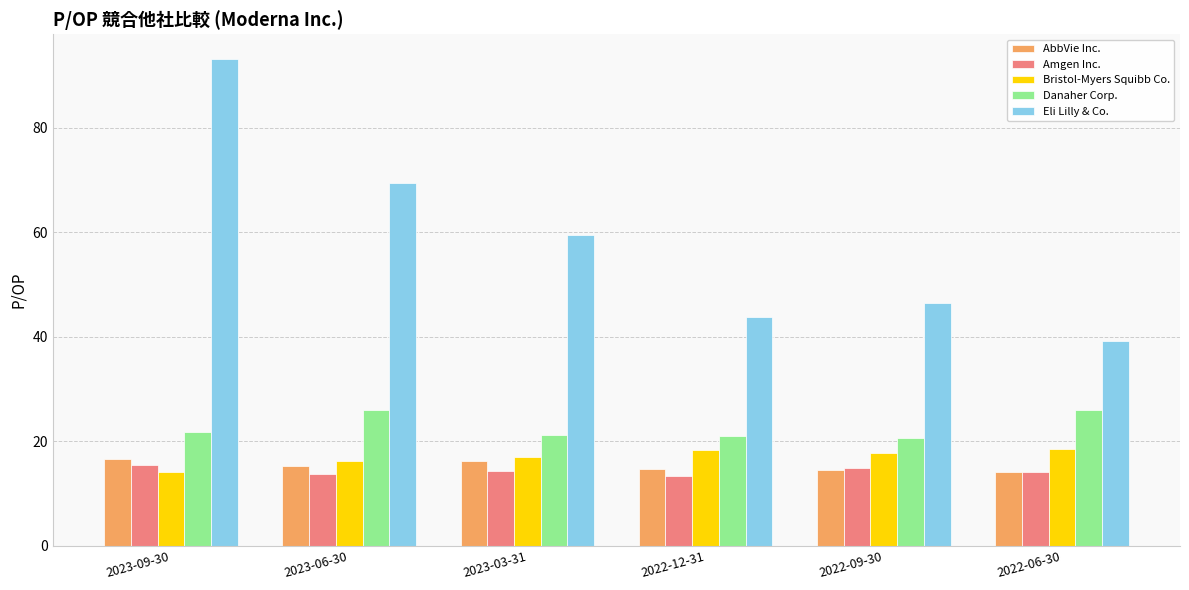

What is the difference between the second highest and minimum values in the AbbVie Inc. series?

2.0